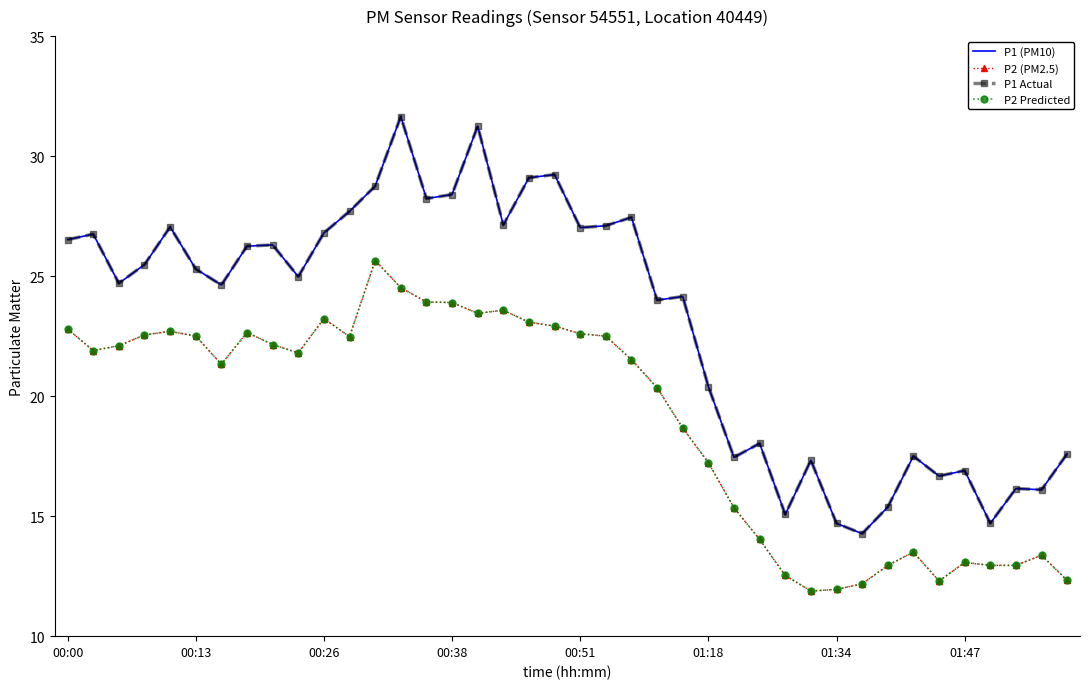

Reading left to right, extract all data points from this chart.

P1 (PM10): 26.5	26.8	24.7	25.5	27.1	25.3	24.6	26.2	26.3	25.0	26.8	27.7	28.8	31.6	28.2	28.4	31.2	27.1	29.1	29.2	27.0	27.1	27.4	24.0	24.1	20.4	17.4	18.0	15.1	17.3	14.7	14.3	15.4	17.5	16.7	16.9	14.7	16.1	16.1	17.6
P2 (PM2.5): 22.8	21.9	22.1	22.6	22.7	22.5	21.3	22.6	22.1	21.8	23.2	22.5	25.6	24.5	23.9	23.9	23.4	23.6	23.1	22.9	22.6	22.5	21.5	20.4	18.7	17.2	15.3	14.0	12.5	11.9	11.9	12.2	12.9	13.5	12.3	13.1	12.9	12.9	13.4	12.3
P1 Actual: 26.5	26.8	24.7	25.5	27.1	25.3	24.6	26.2	26.3	25.0	26.8	27.7	28.8	31.6	28.2	28.4	31.2	27.1	29.1	29.2	27.0	27.1	27.4	24.0	24.1	20.4	17.4	18.0	15.1	17.3	14.7	14.3	15.4	17.5	16.7	16.9	14.7	16.1	16.1	17.6
P2 Predicted: 22.8	21.9	22.1	22.6	22.7	22.5	21.3	22.6	22.1	21.8	23.2	22.5	25.6	24.5	23.9	23.9	23.4	23.6	23.1	22.9	22.6	22.5	21.5	20.4	18.7	17.2	15.3	14.0	12.5	11.9	11.9	12.2	12.9	13.5	12.3	13.1	12.9	12.9	13.4	12.3